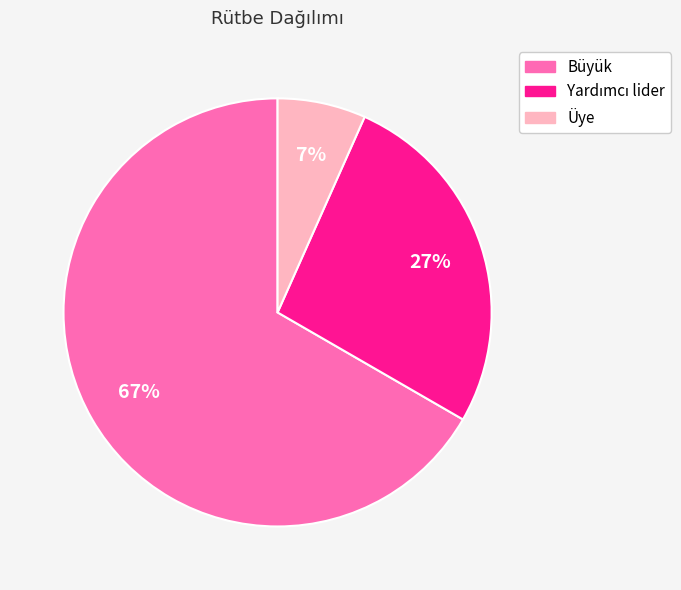

Does Üye represent more than half of the total?

No